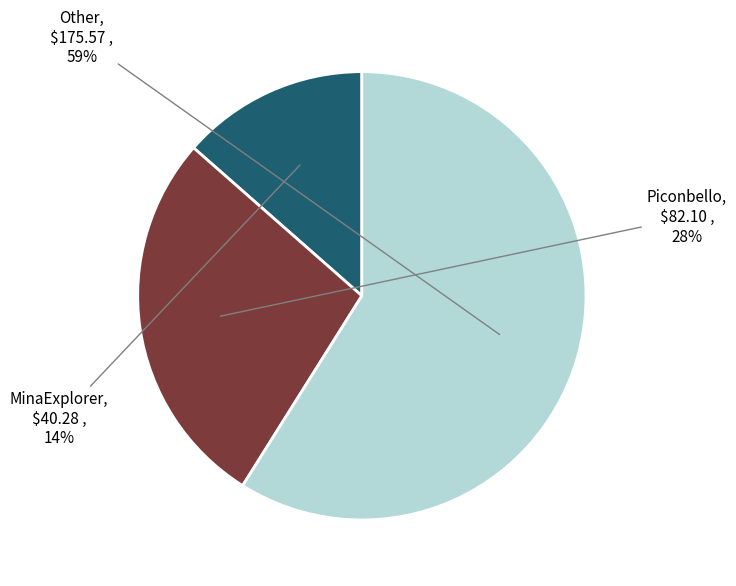

To the nearest percent, what is the average slice percentage?

33%